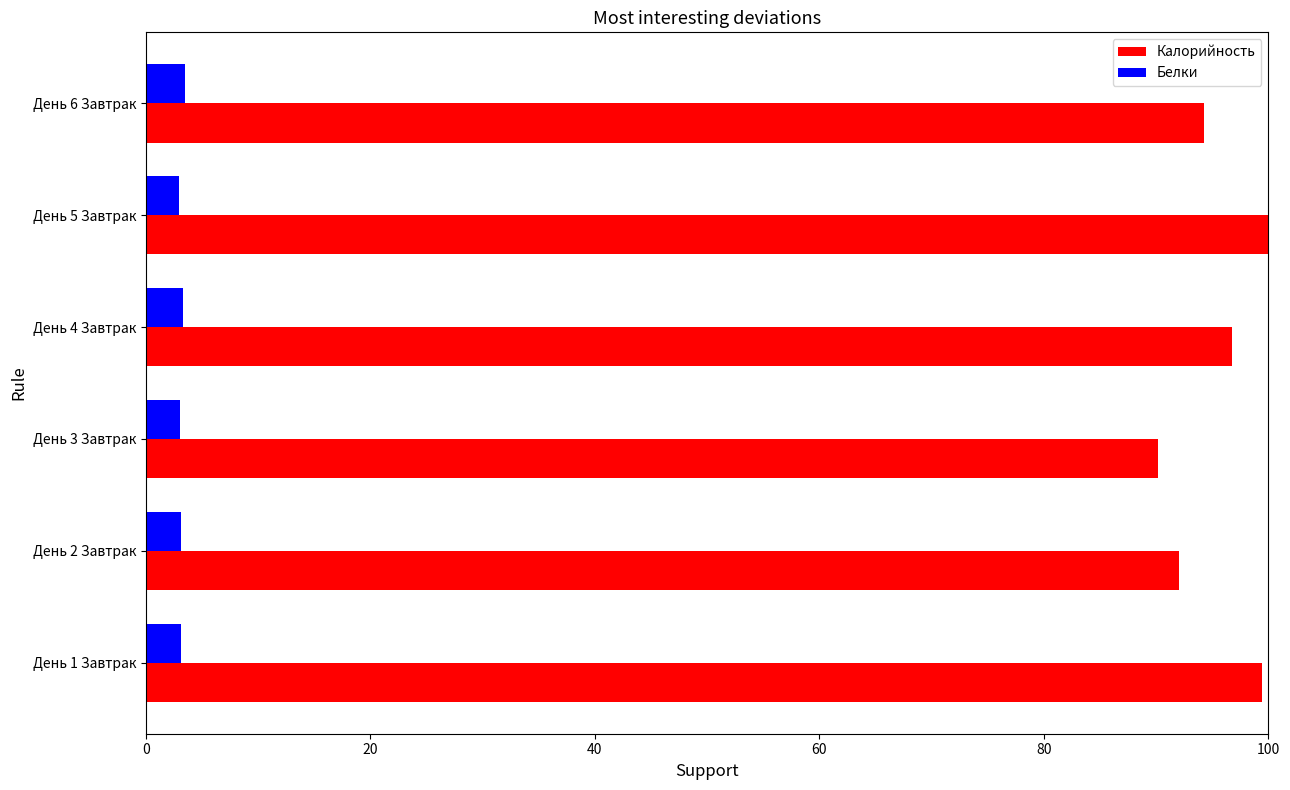

What is the maximum value shown in the chart?

100.0